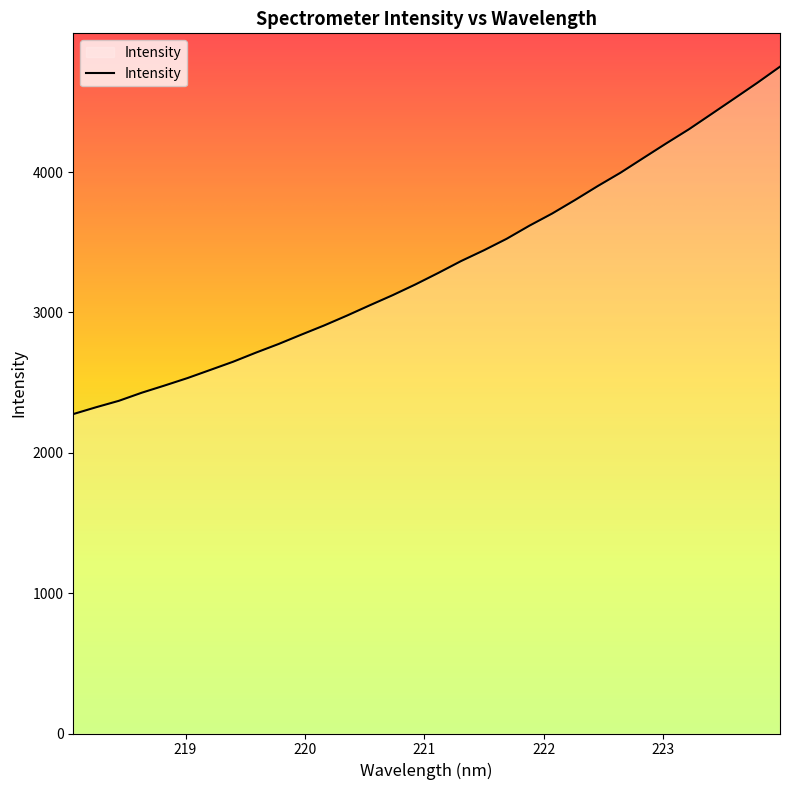

What is the minimum value shown in the chart?

2275.6